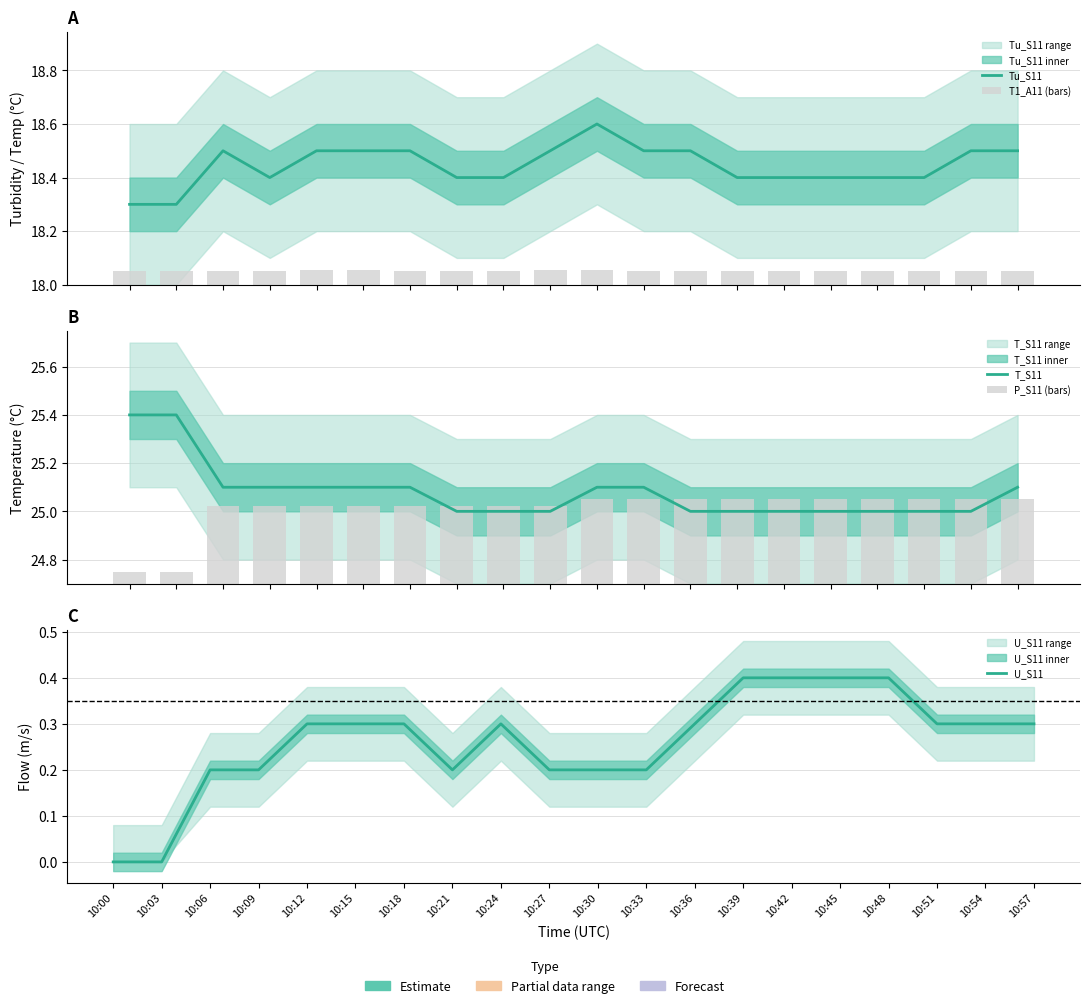

Which has a higher value, 10:18 or 10:09?

10:18